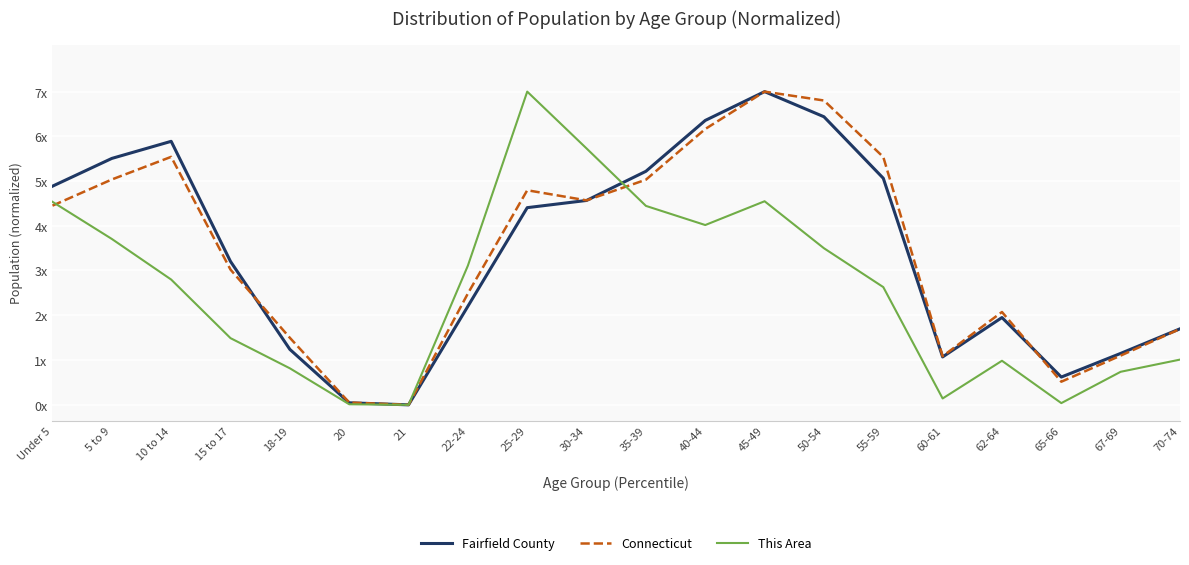

Does the chart have visible grid lines?

Yes